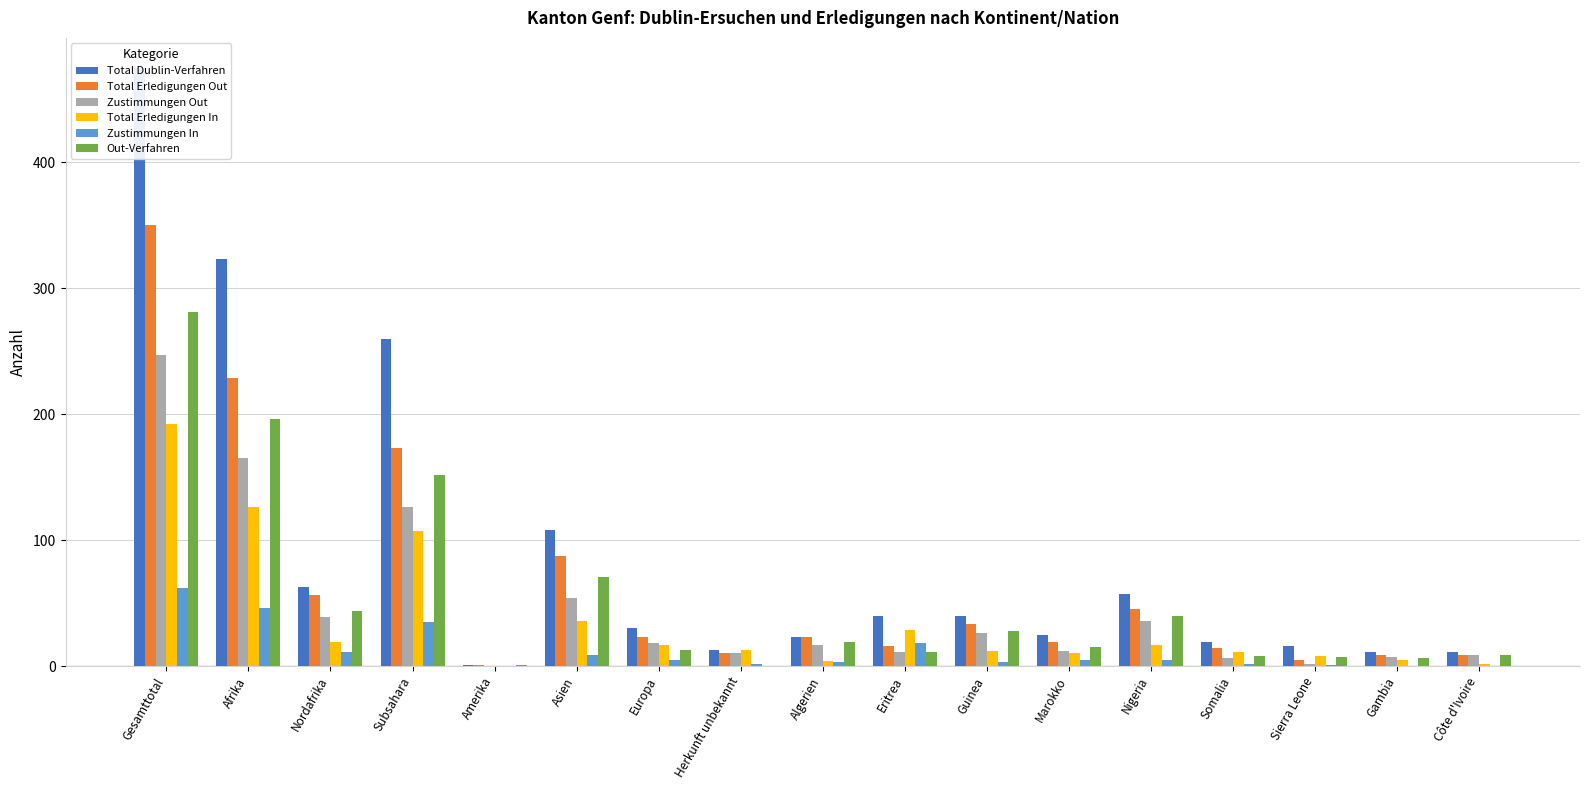

What is the value of the Zustimmungen In bar at the 13th from the left?

5